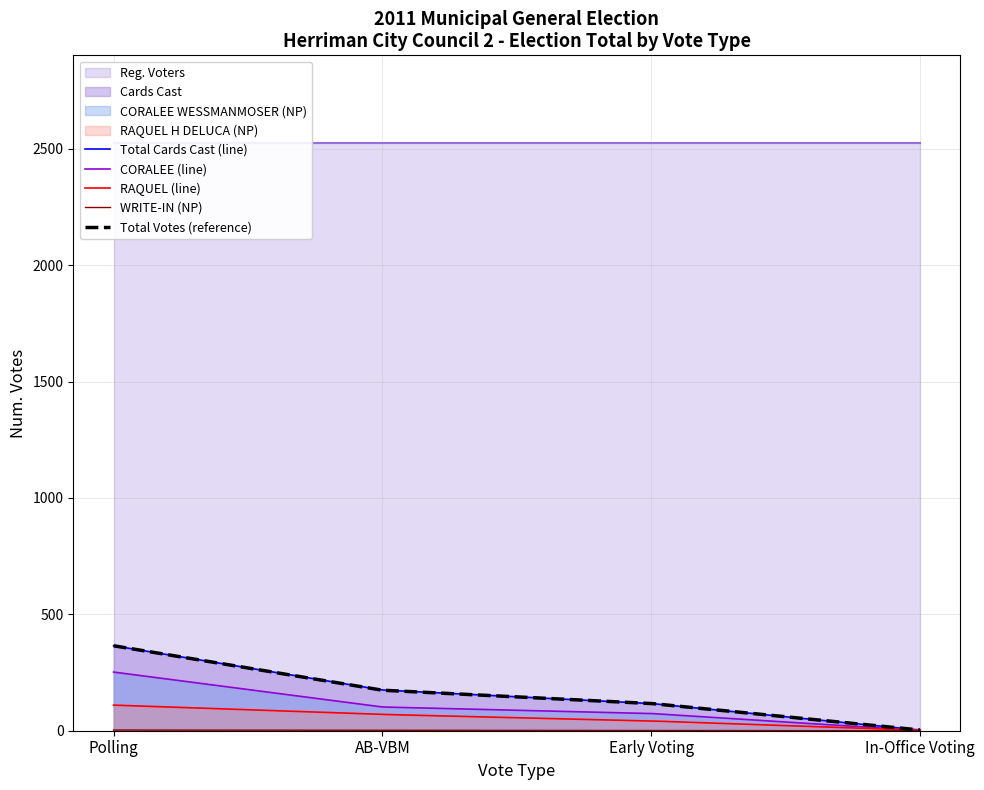

Count the Total Votes values in the range 117 to 365.

3